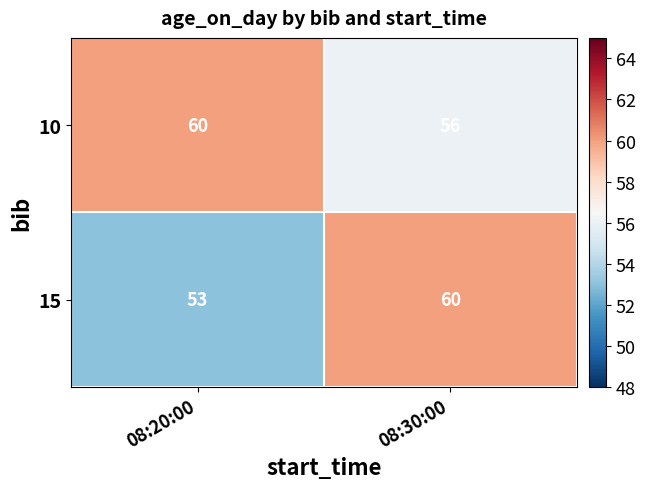

Which series has the largest range (max minus min)?

15